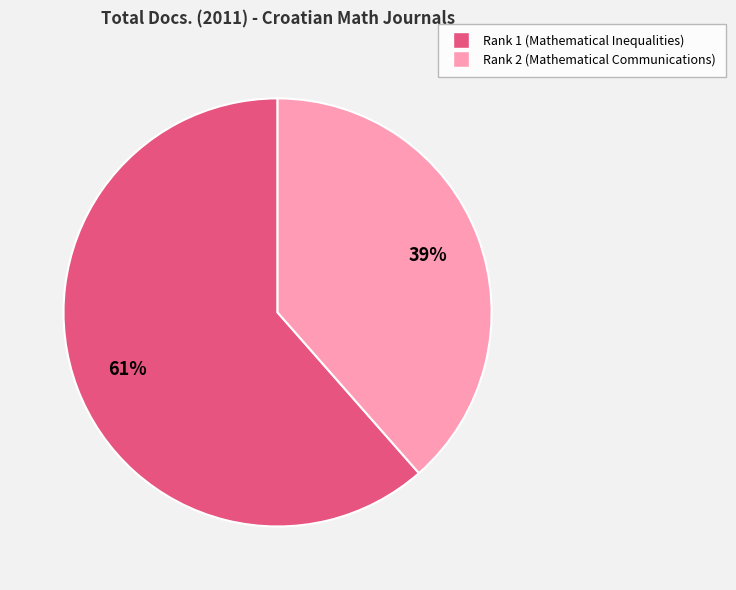

To the nearest percent, what is the combined percentage of Rank 2 (Mathematical Communications) and Rank 1 (Mathematical Inequalities)?

100%